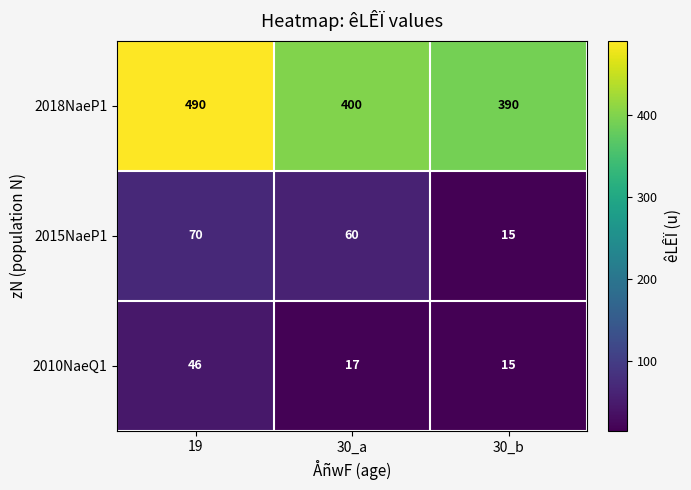

Reading left to right, extract all data points from this chart.

2018NaeP1: 490	400	390
2015NaeP1: 70	60	15
2010NaeQ1: 46	17	15